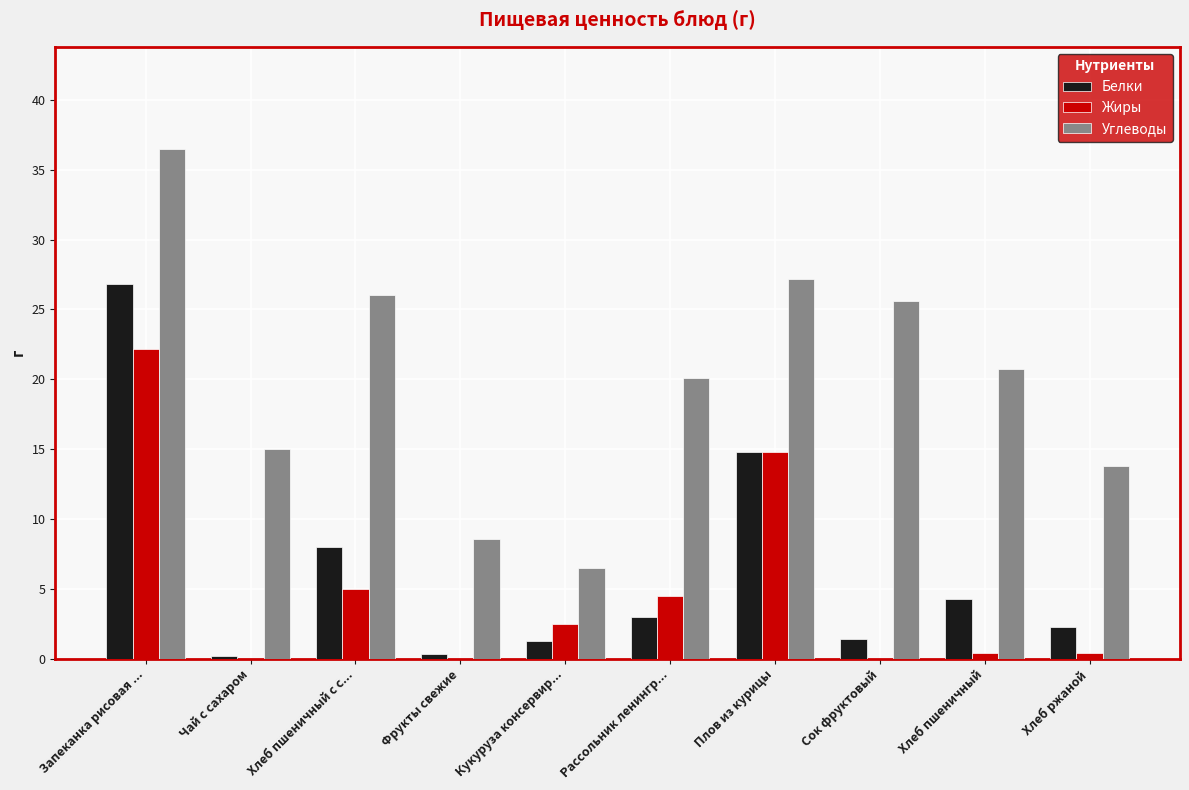

Is it true that Белки equals 5.1 at Рассольник ленингр...?

False